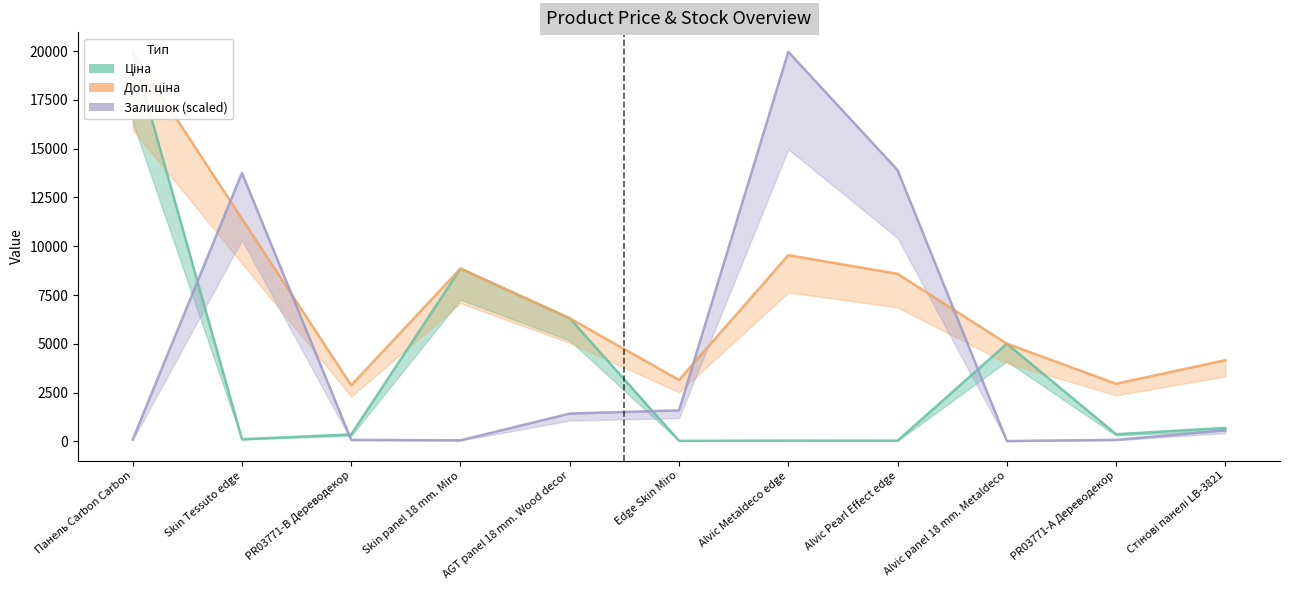

Rank the series by their average value, from highest to lowest.

Доп. ціна, Залишок, Ціна